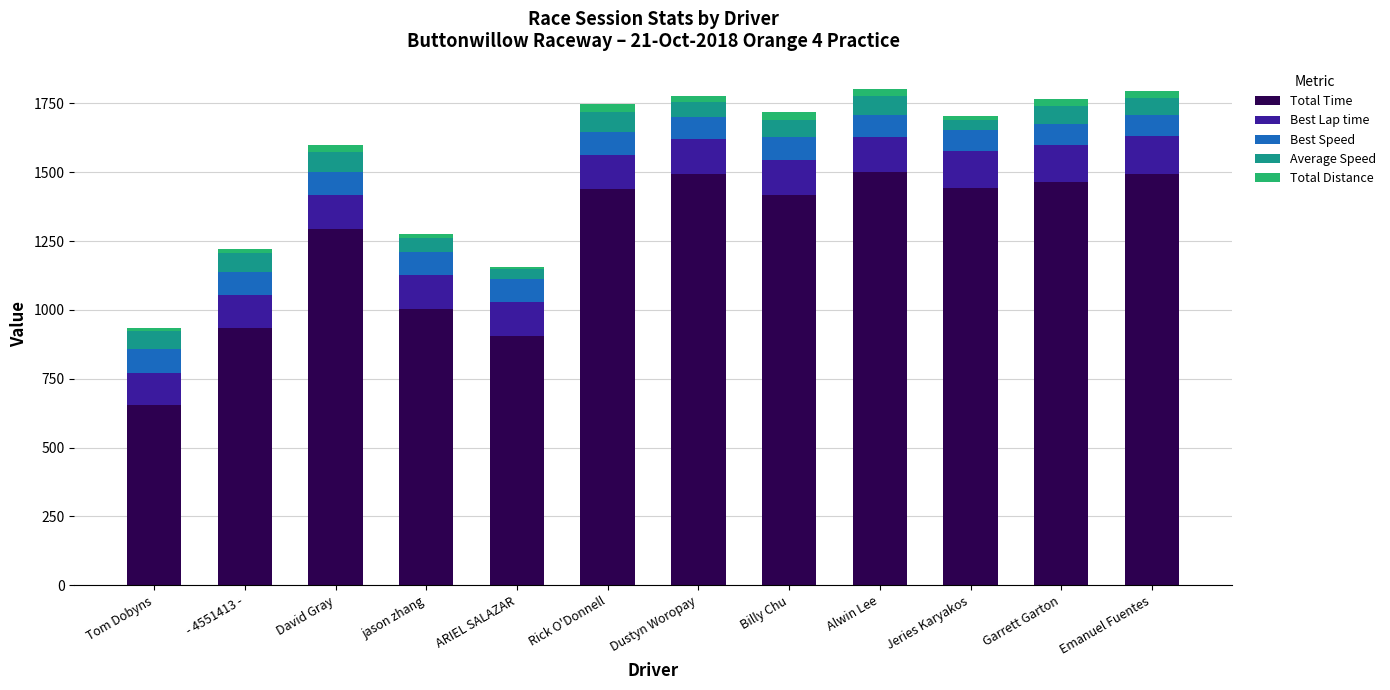

What is the average value of the Total Time series?

1253.7